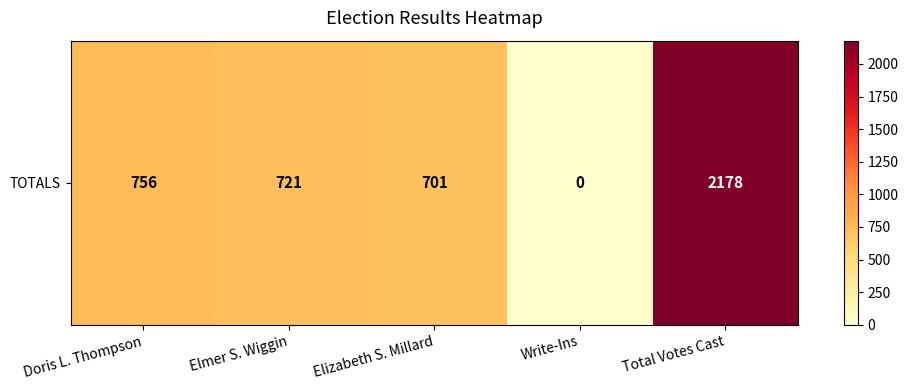

The chart shows a value of 701 at Elizabeth S. Millard. True or false?

True